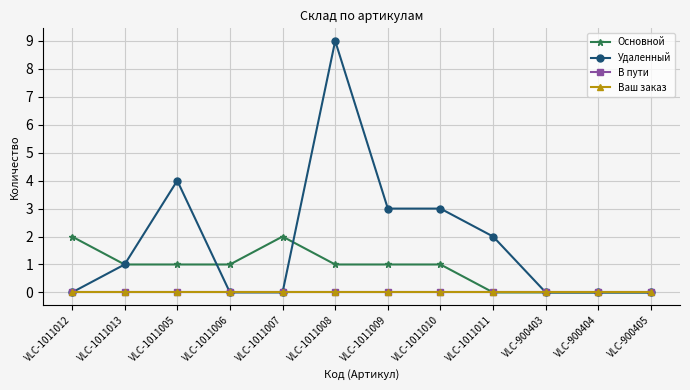

Does the chart have visible grid lines?

Yes